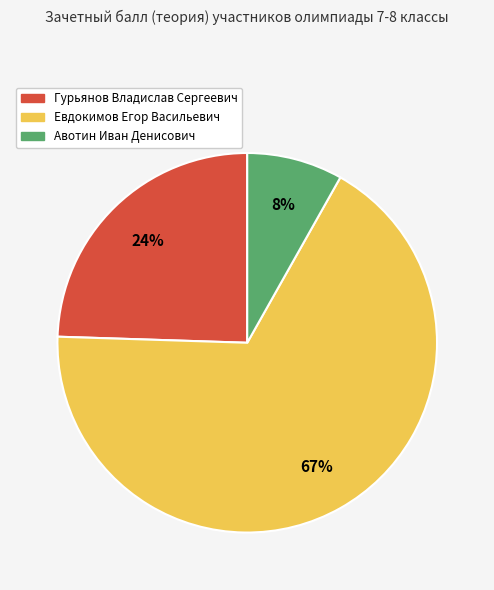

To the nearest percent, what percentage of the pie is Авотин Иван Денисович?

8%